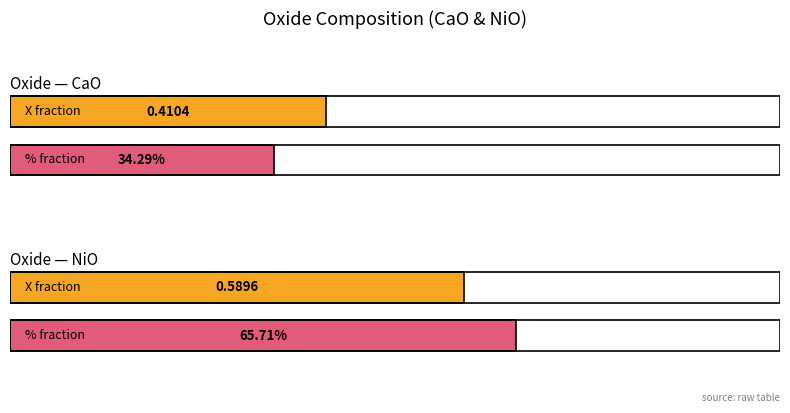

What is the spread (max minus min) of values at NiO?

65.1